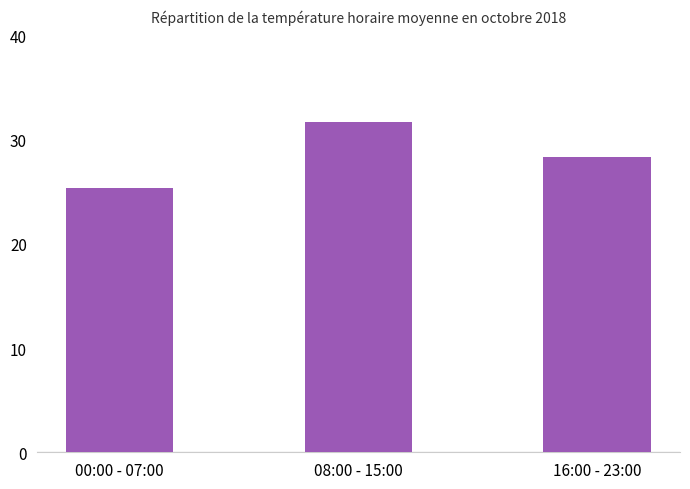

List the labels in order of value, smallest first.

00:00 - 07:00, 16:00 - 23:00, 08:00 - 15:00